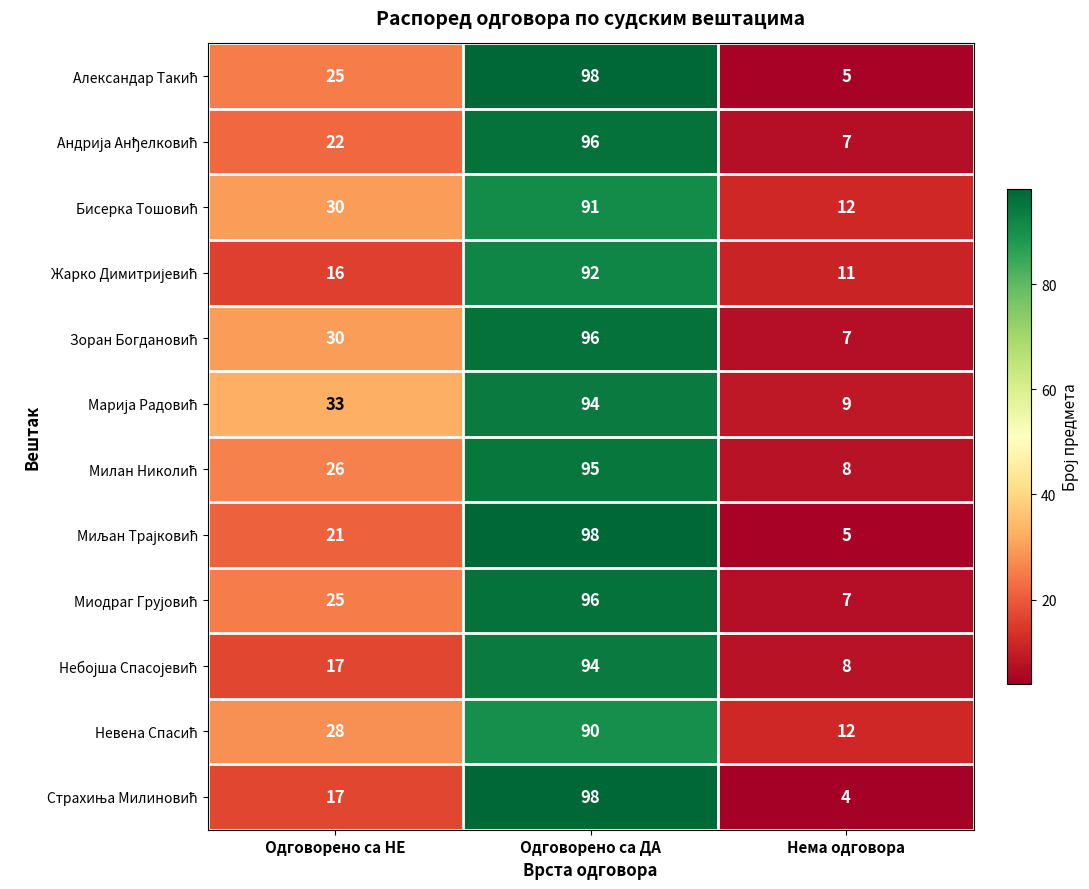

What is the total value across all series at Нема одговора?

95